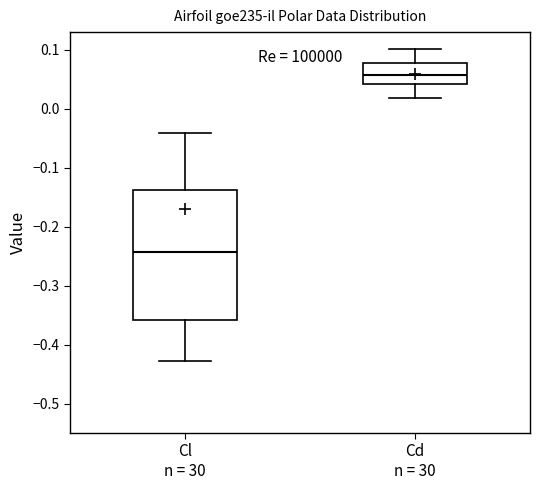

Reading left to right, transcribe this box plot: for each box, give where its median line is, the range the box spans, and where its two whiskers end, as read against the y-axis. The values are not printed on the chart, so give them approximately, as read against the axis.

Cl n = 30: median -0.24, box -0.36 to -0.14, whiskers -0.43 to -0.04
Cd n = 30: median 0.06, box 0.04 to 0.08, whiskers 0.02 to 0.10